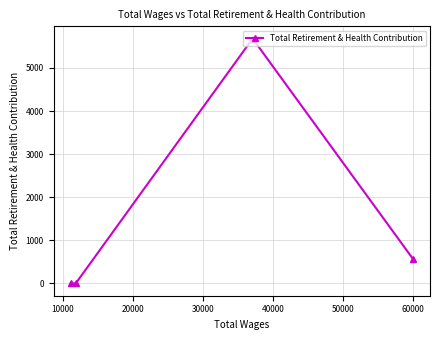

How many positive values are there?

2